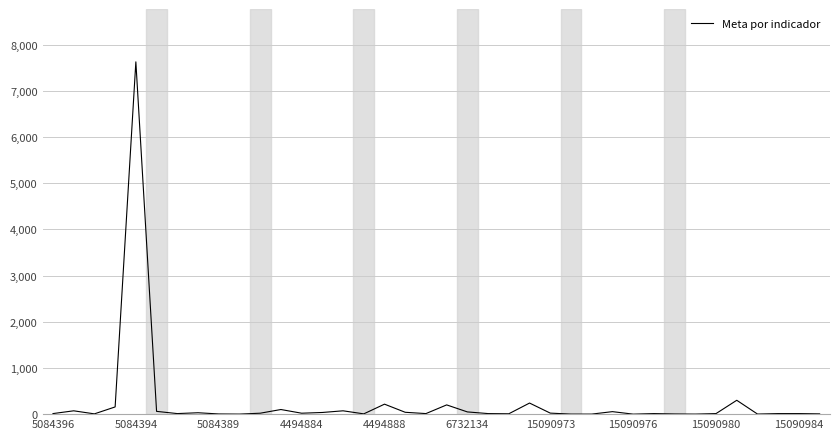

What is the maximum value shown in the chart?

7625